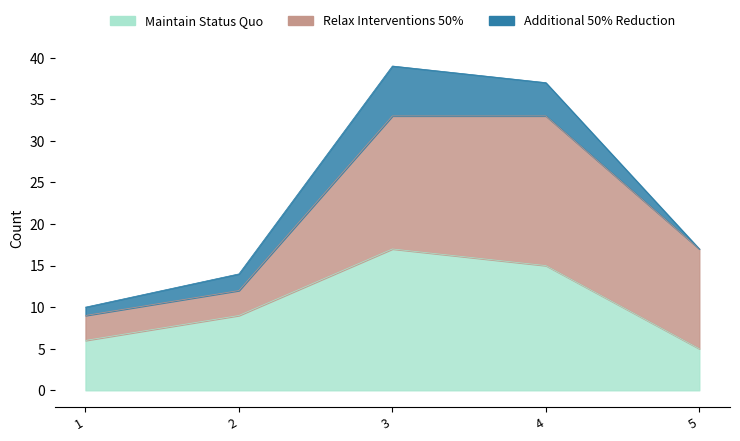

Which label corresponds to the smallest value in the chart?

5